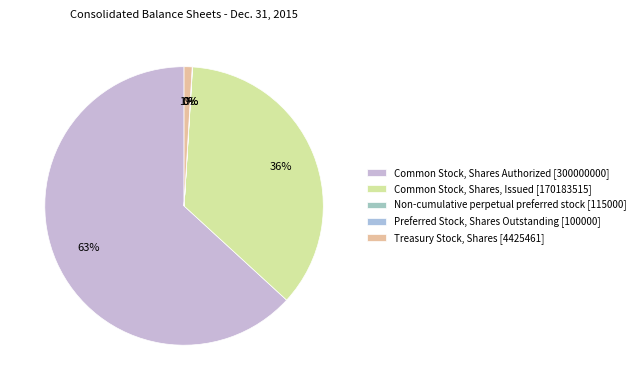

To the nearest percent, what is the combined percentage of Non-cumulative perpetual preferred stock and Common Stock, Shares, Issued?

36%